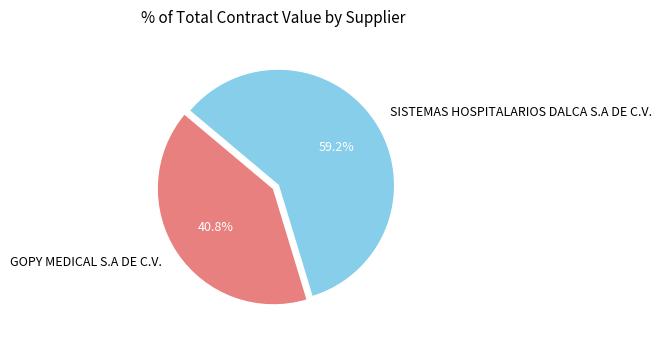

Combined, do GOPY MEDICAL S.A DE C.V. and SISTEMAS HOSPITALARIOS DALCA S.A DE C.V. account for over 50%?

Yes